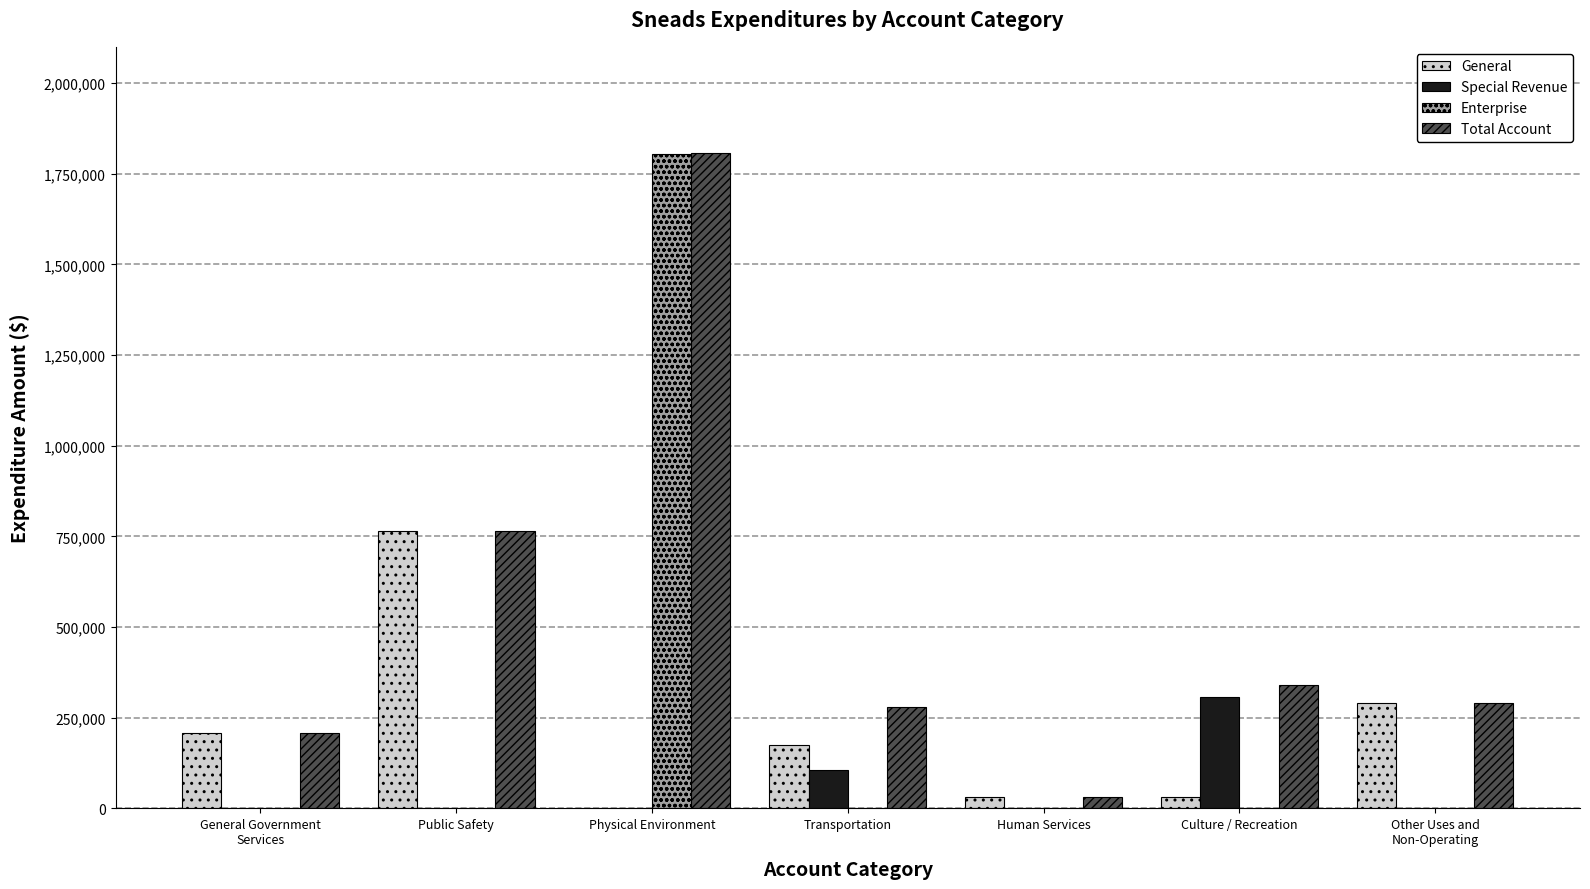

How many series are shown in this chart?

4